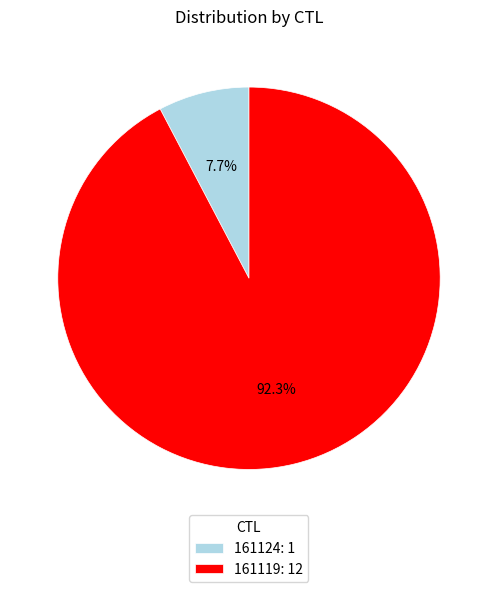

How many slices are in this pie chart?

2